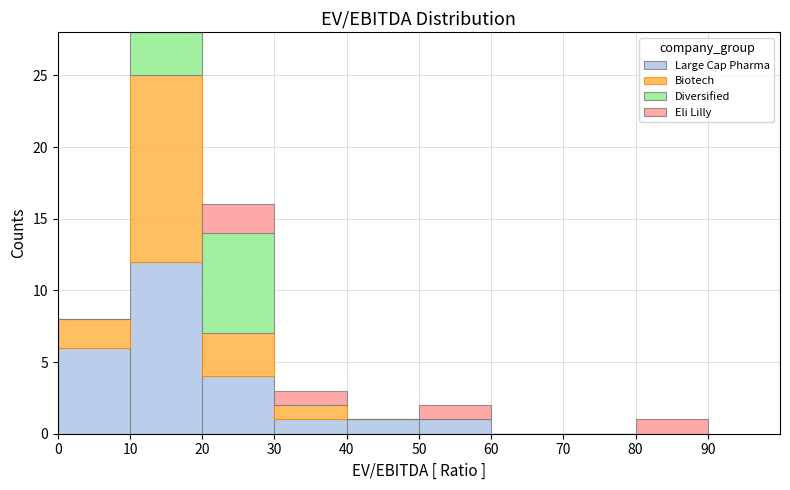

What is the total height of the stacked bar covering 0 to 10 on the x-axis? The values are not printed on the chart, so give them approximately, as read against the axis.

8